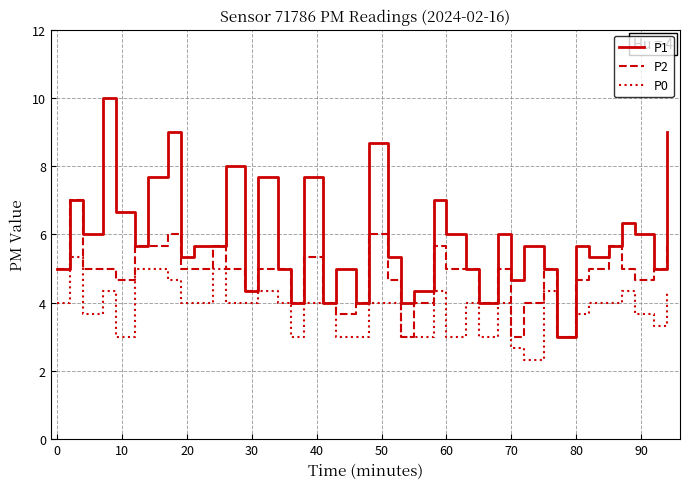

What is the minimum value for P1?

3.0